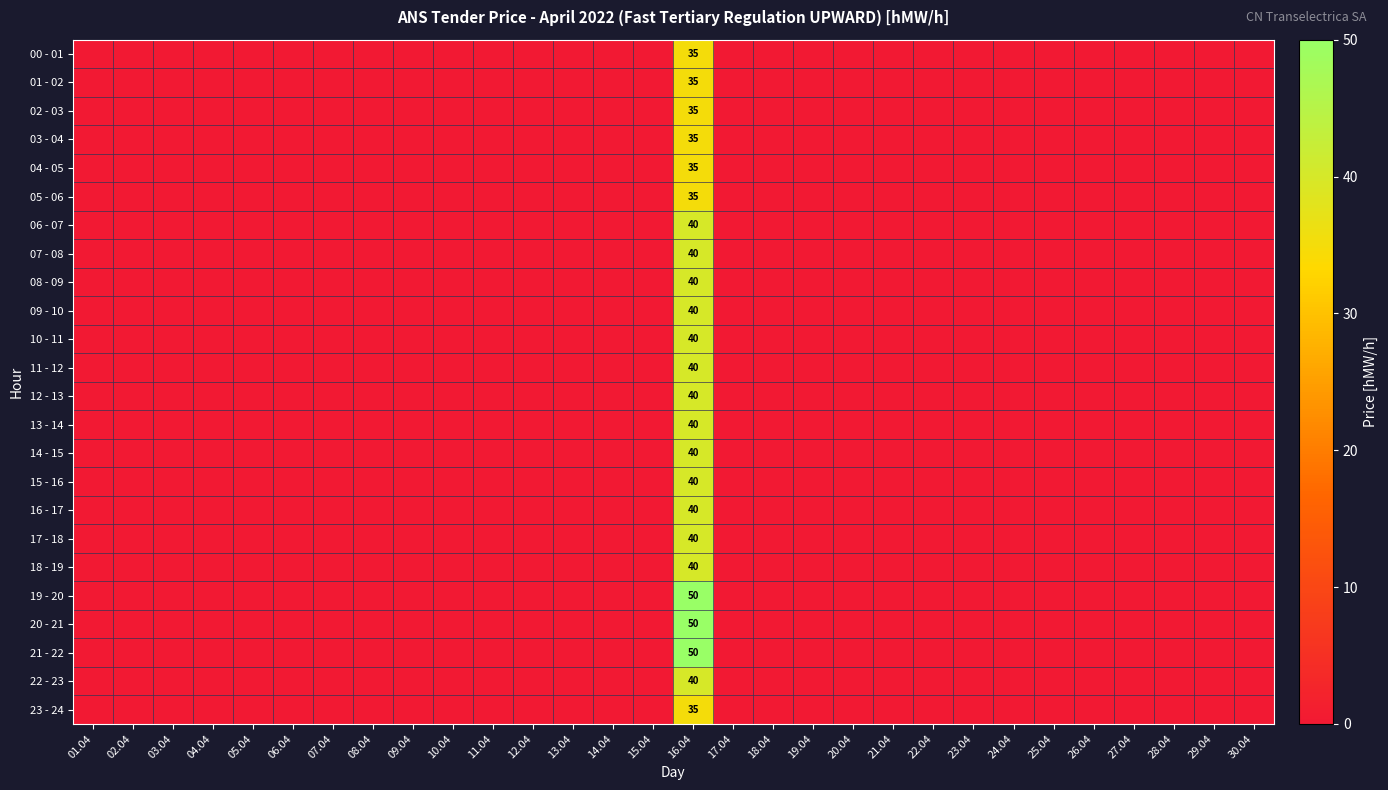

What is the greatest value displayed?

50